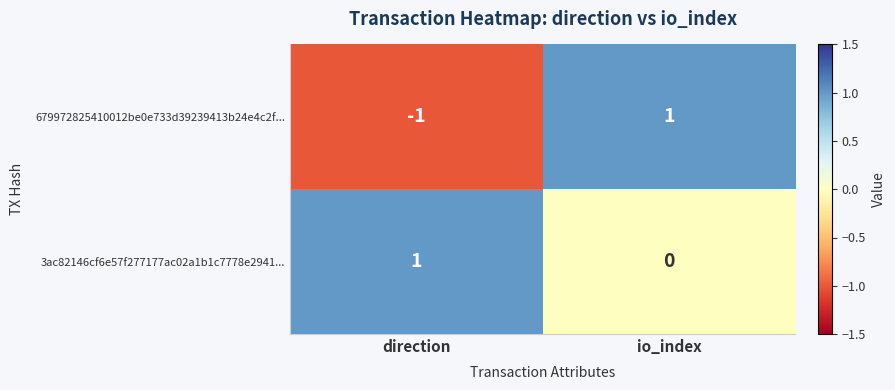

Reading left to right, transcribe all the data shown in this chart.

679972825410012be0e733d39239413b24e4c2f...: -1	1
3ac82146cf6e57f277177ac02a1b1c7778e2941...: 1	0